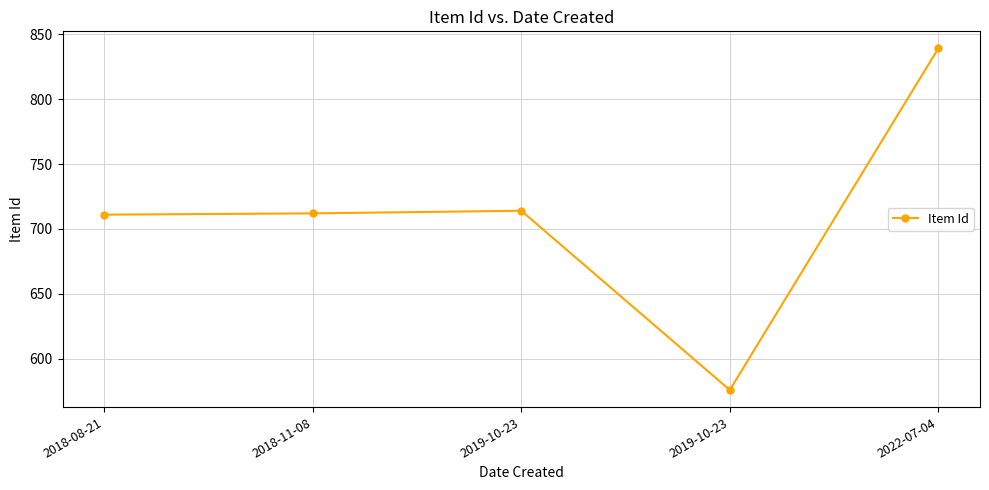

At which label is the value closest to 707?

2018-08-21